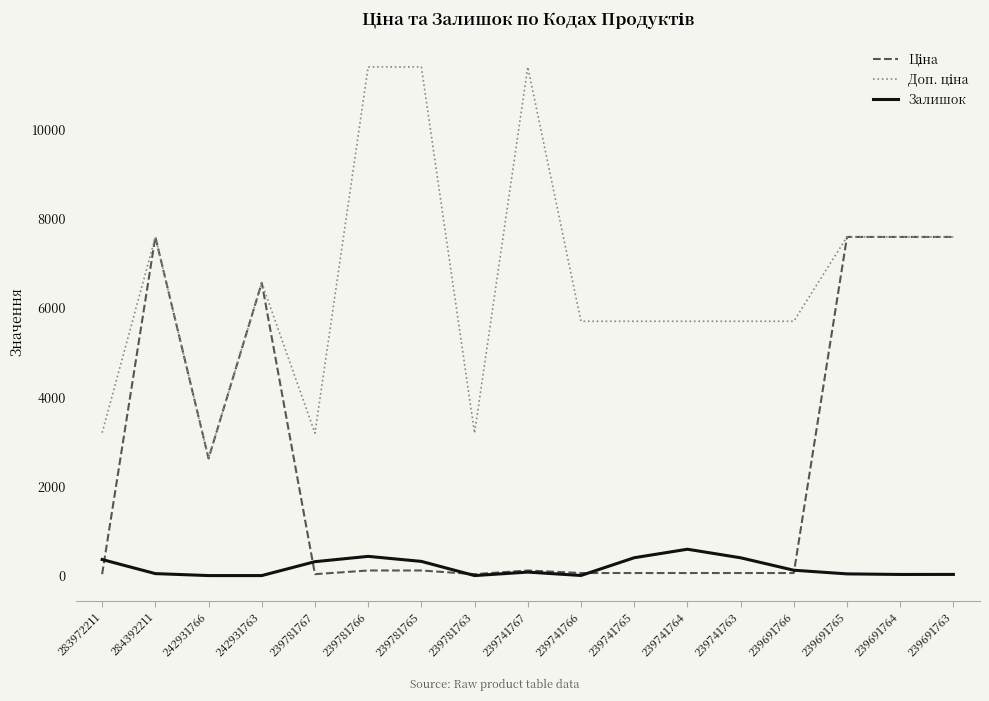

Is it true that Залишок equals 26.0 at 239691763?

True